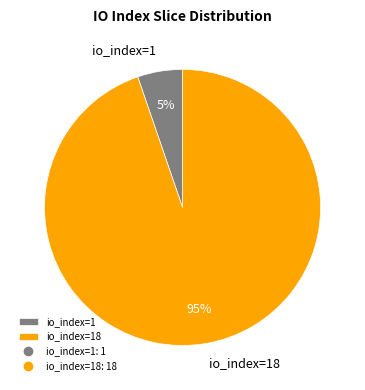

How many slices are in this pie chart?

2